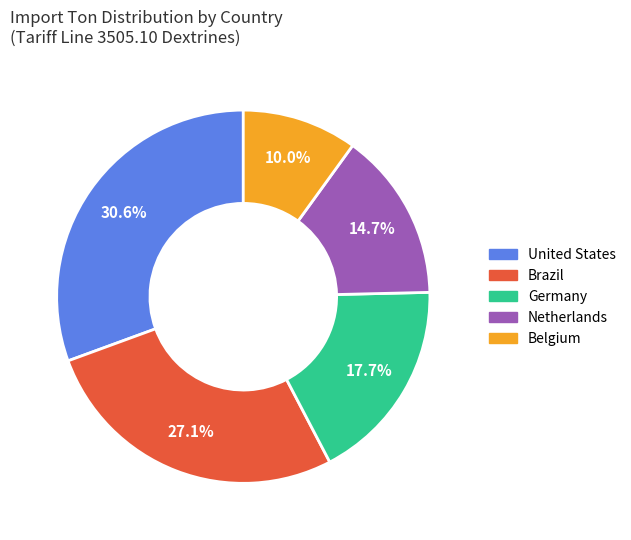

Is the sum of Netherlands and Germany greater than half?

No